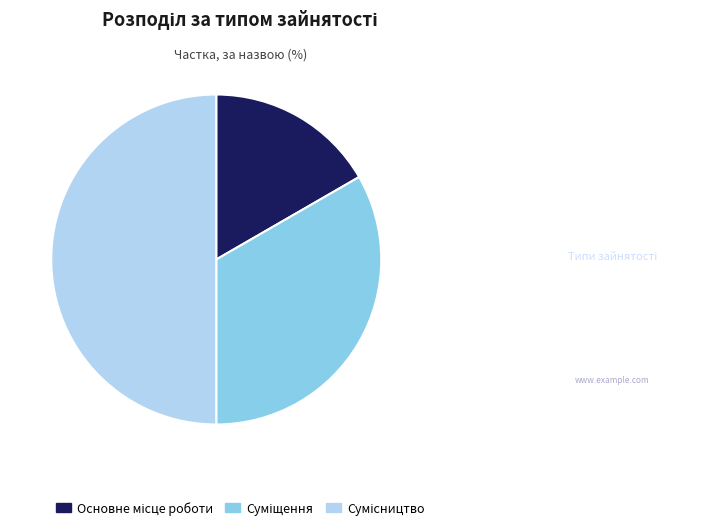

How many segments does this pie chart have?

3